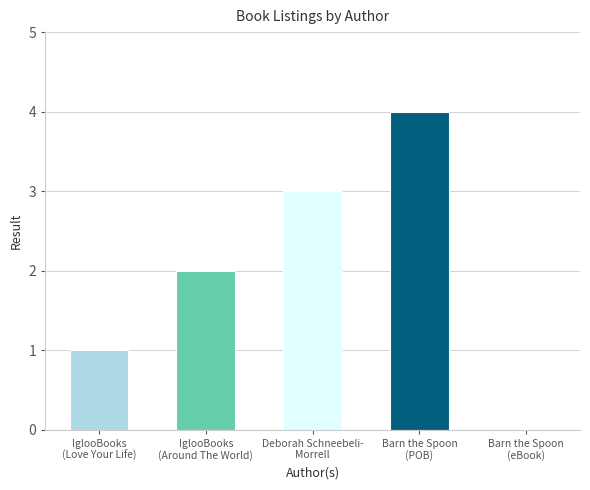

What is the sum of all values?

10